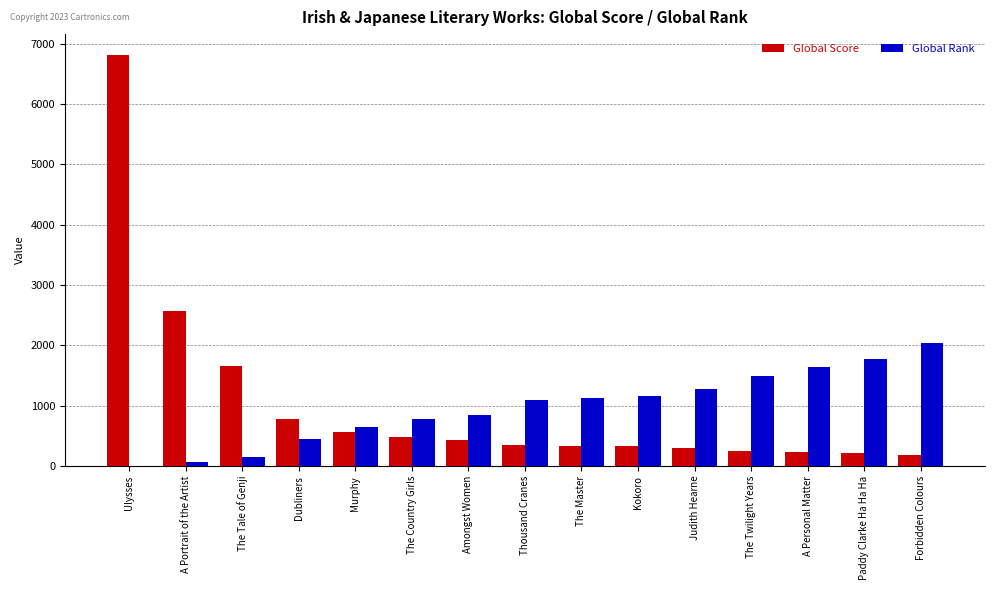

Is the value of Global Rank at Kokoro greater than the value of Global Score at Thousand Cranes?

Yes